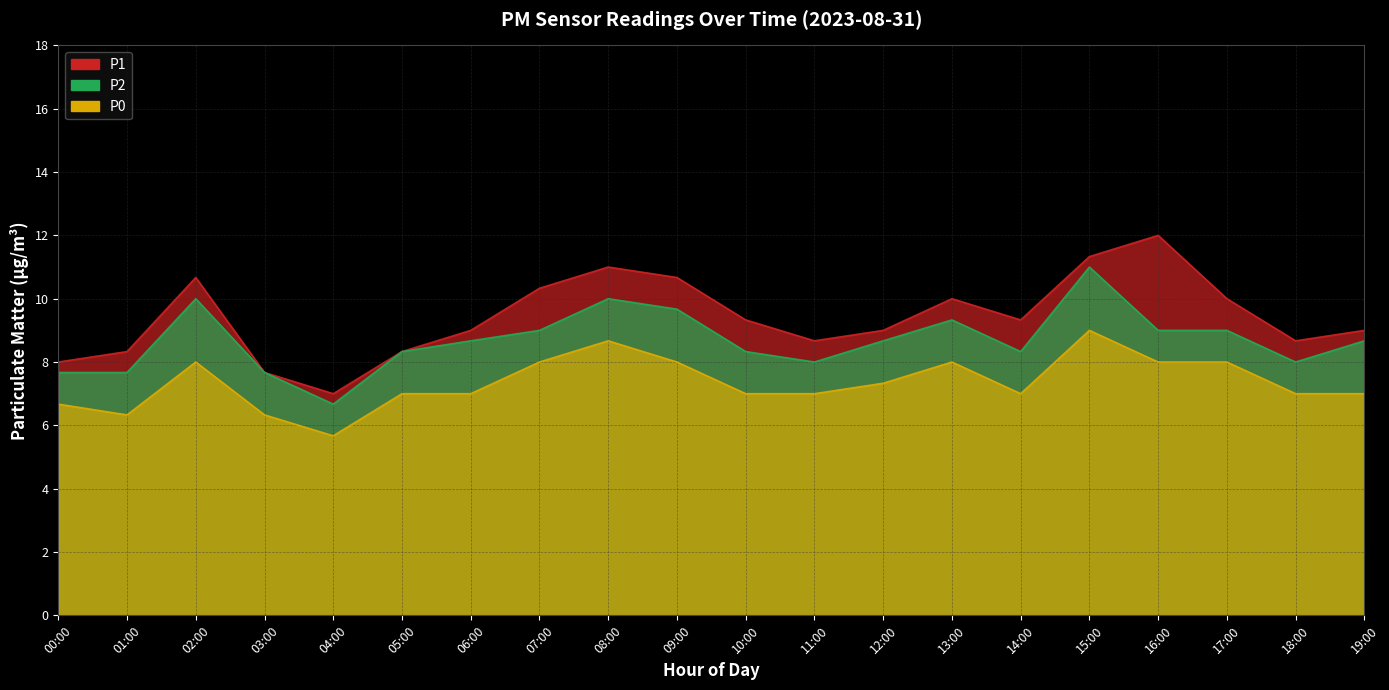

Does the chart display data point markers on the line(s)?

No